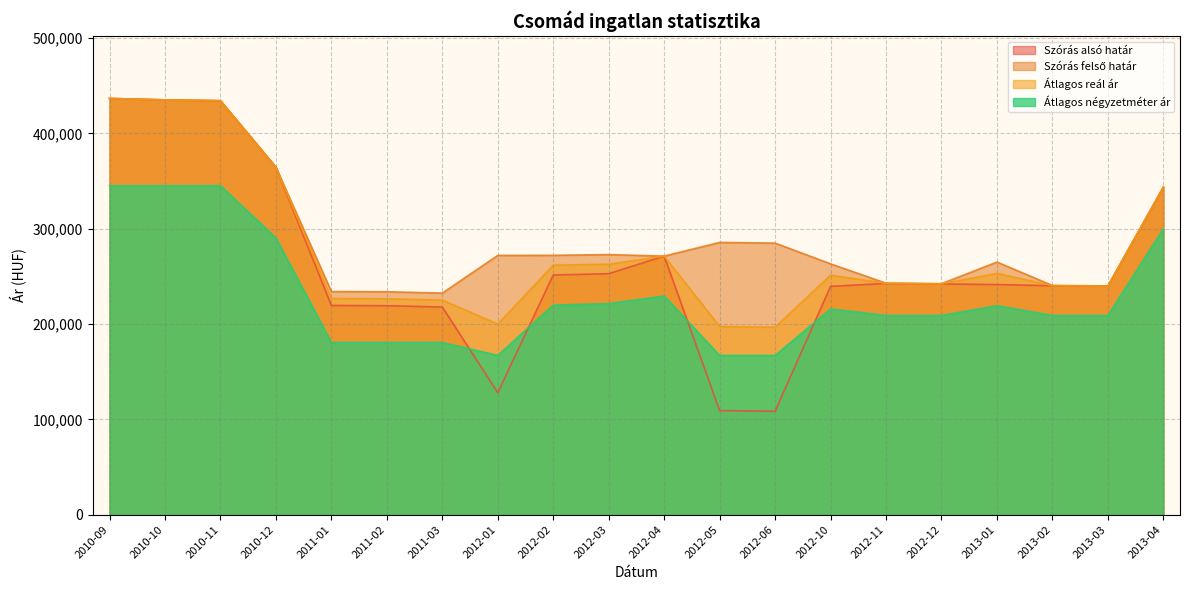

What is the difference between the Szórás alsó határ values at 2011-01 and 2013-02?

20685